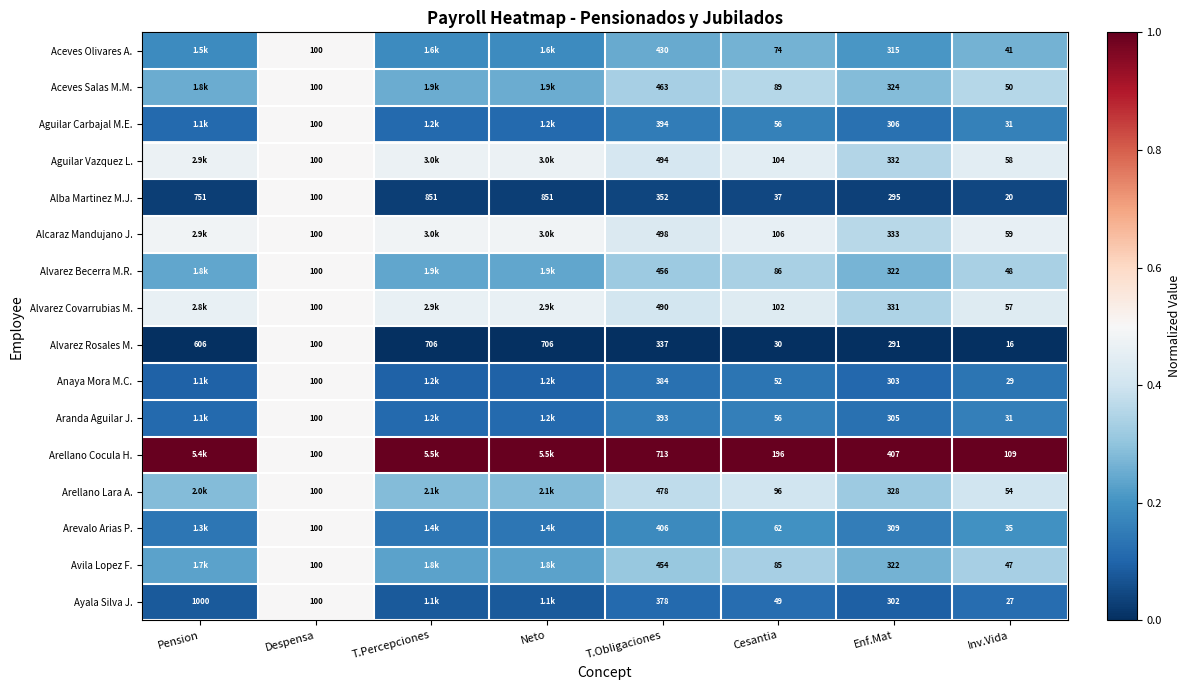

At which label is Ayala Silva J. closest to 0?

Pension